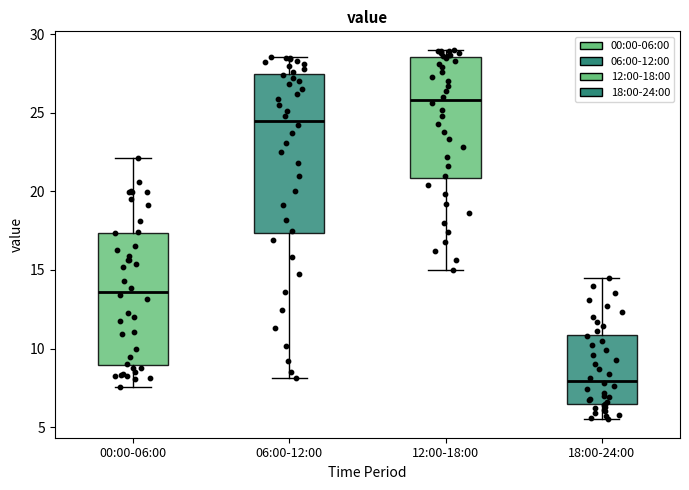

Reading left to right, read every box against the y-axis: the position of its median line, the range the box covers, and the ends of its whiskers. The values are not printed on the chart, so give them approximately, as read against the axis.

00:00-06:00: median 13.5, box 9.0 to 17.5, whiskers 7.5 to 22.0
06:00-12:00: median 24.5, box 17.5 to 27.5, whiskers 8.0 to 28.5
12:00-18:00: median 26.0, box 21.0 to 28.5, whiskers 15.0 to 29.0
18:00-24:00: median 8.0, box 6.5 to 11.0, whiskers 5.5 to 14.5